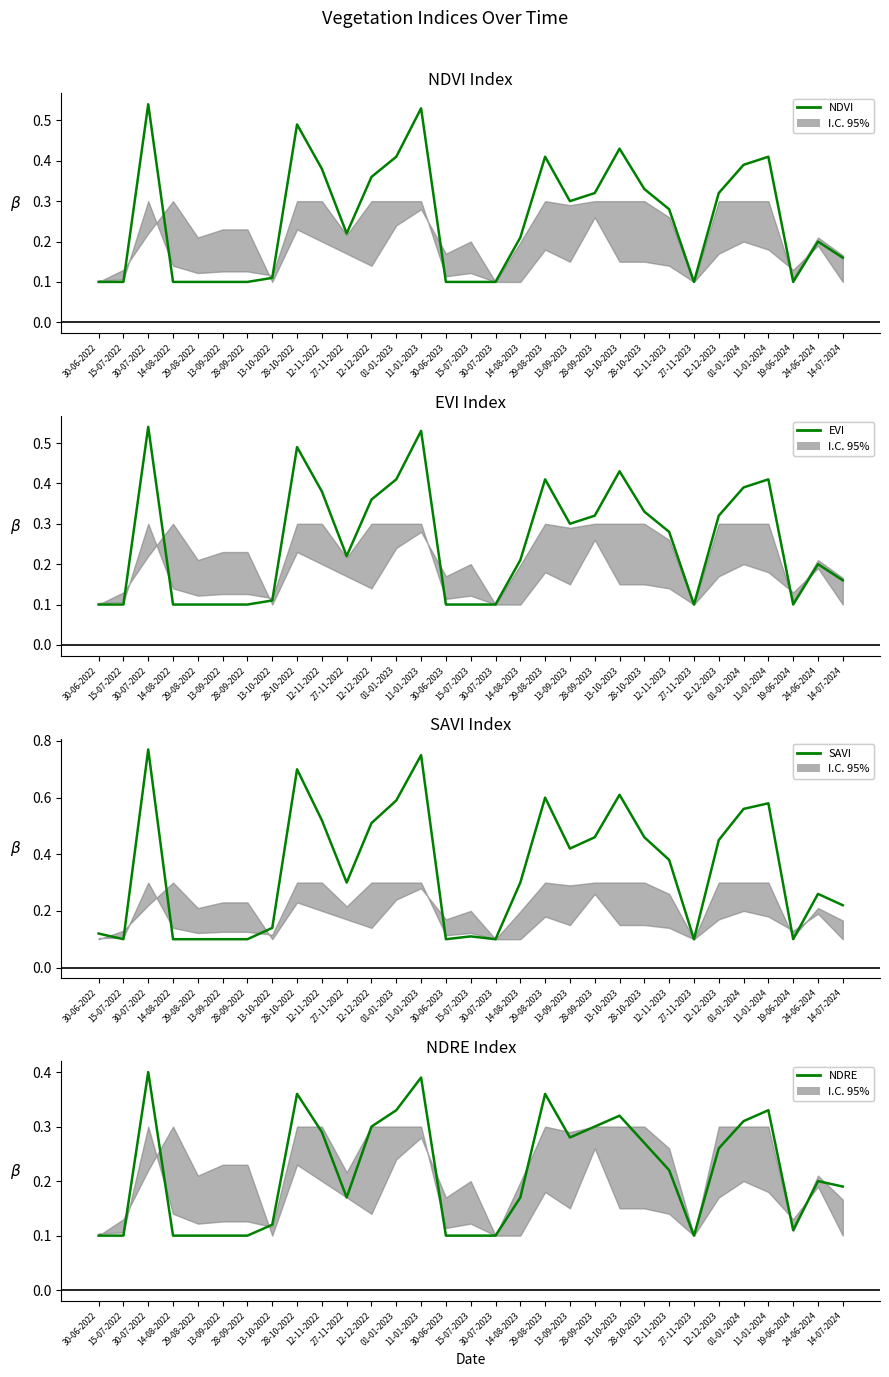

How many categories are shown in the chart?

31